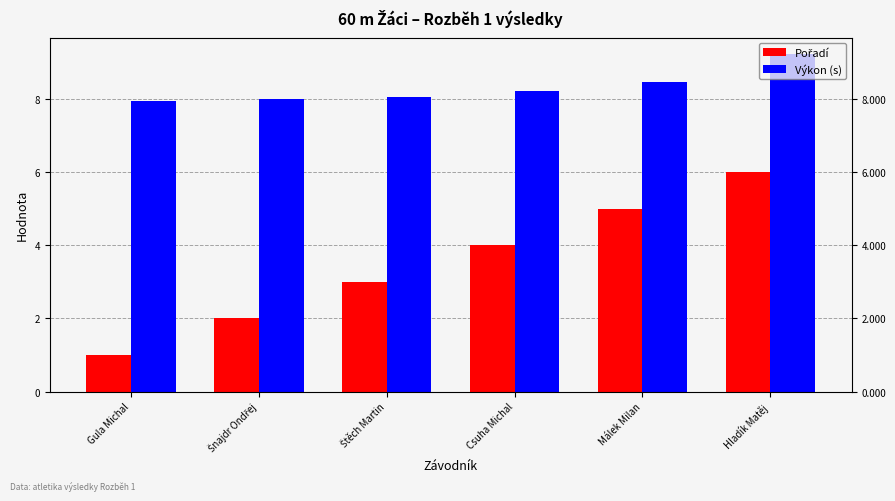

What is the highest value of the Pořadí series?

6.0